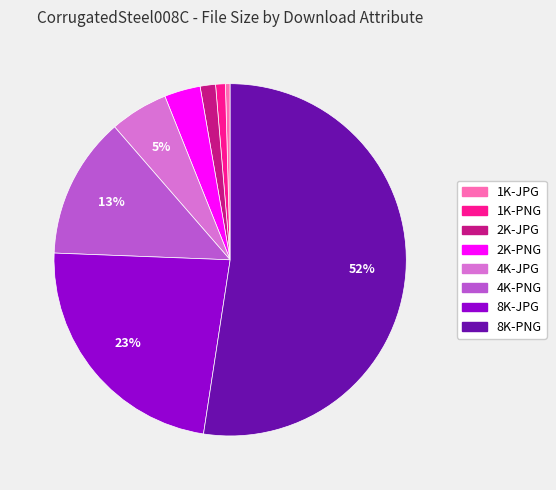

To the nearest percent, what percentage of the pie is 2K-JPG?

1%